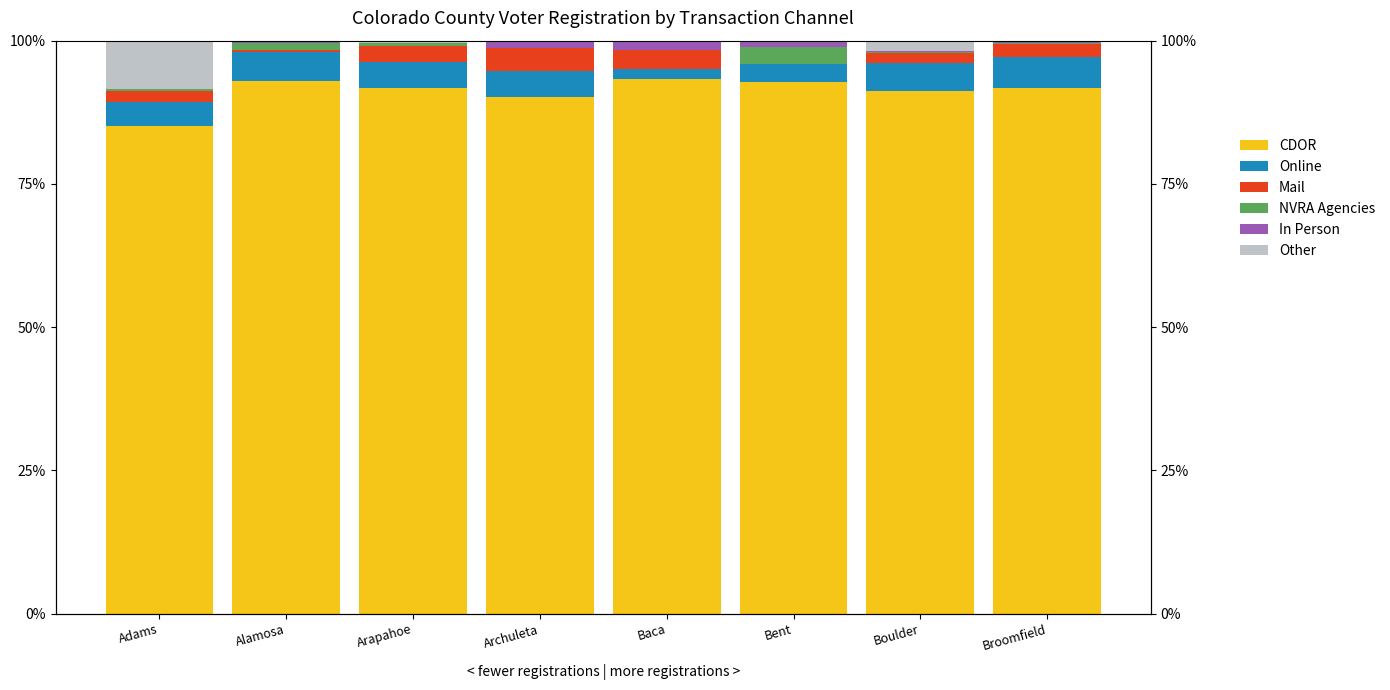

Reading left to right, list all the values displayed in this chart.

CDOR: Adams=0.9	Alamosa=0.9	Arapahoe=0.9	Archuleta=0.9	Baca=0.9	Bent=0.9	Boulder=0.9	Broomfield=0.9
Online: Adams=0.0	Alamosa=0.1	Arapahoe=0.0	Archuleta=0.0	Baca=0.0	Bent=0.0	Boulder=0.0	Broomfield=0.1
Mail: Adams=0.0	Alamosa=0.0	Arapahoe=0.0	Archuleta=0.0	Baca=0.0	Bent=0.0	Boulder=0.0	Broomfield=0.0
NVRA Agencies: Adams=0.0	Alamosa=0.0	Arapahoe=0.0	Archuleta=0.0	Baca=0.0	Bent=0.0	Boulder=0.0	Broomfield=0.0
In Person: Adams=0.0	Alamosa=0.0	Arapahoe=0.0	Archuleta=0.0	Baca=0.0	Bent=0.0	Boulder=0.0	Broomfield=0.0
Other: Adams=0.1	Alamosa=0.0	Arapahoe=0.0	Archuleta=0.0	Baca=0.0	Bent=0.0	Boulder=0.0	Broomfield=0.0